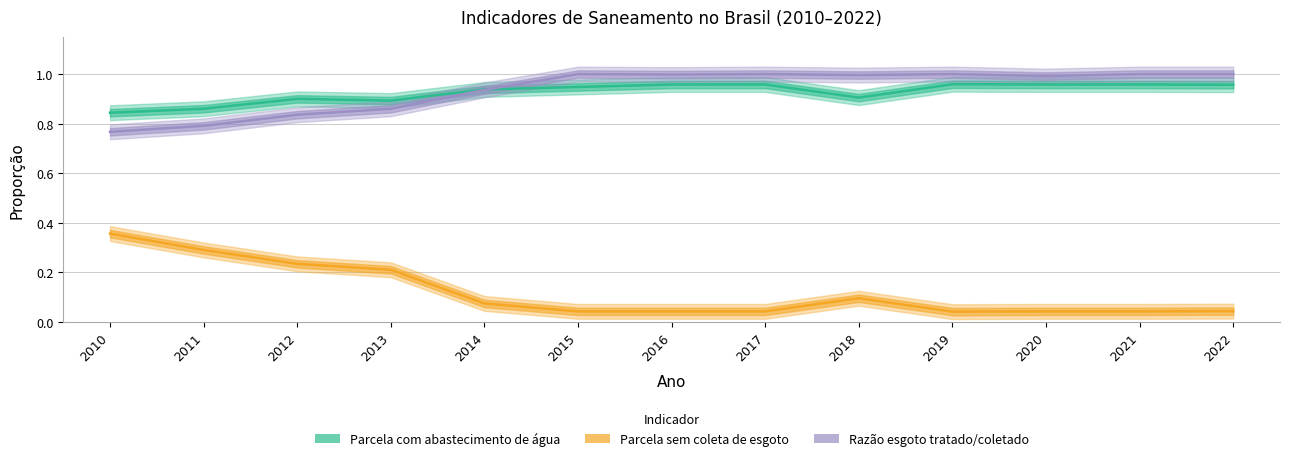

What is the value of the Parcela com abastecimento de água point at the 13th from the left?

1.0